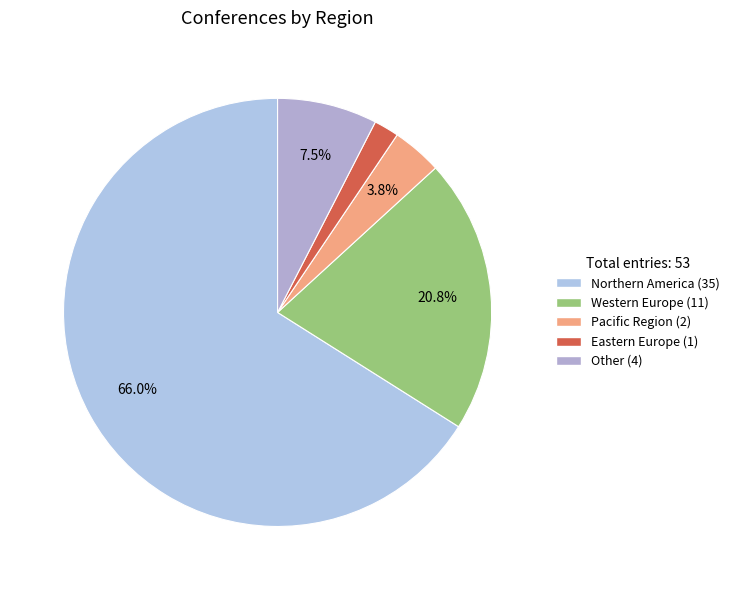

Which has a higher value, Pacific Region or Western Europe?

Western Europe